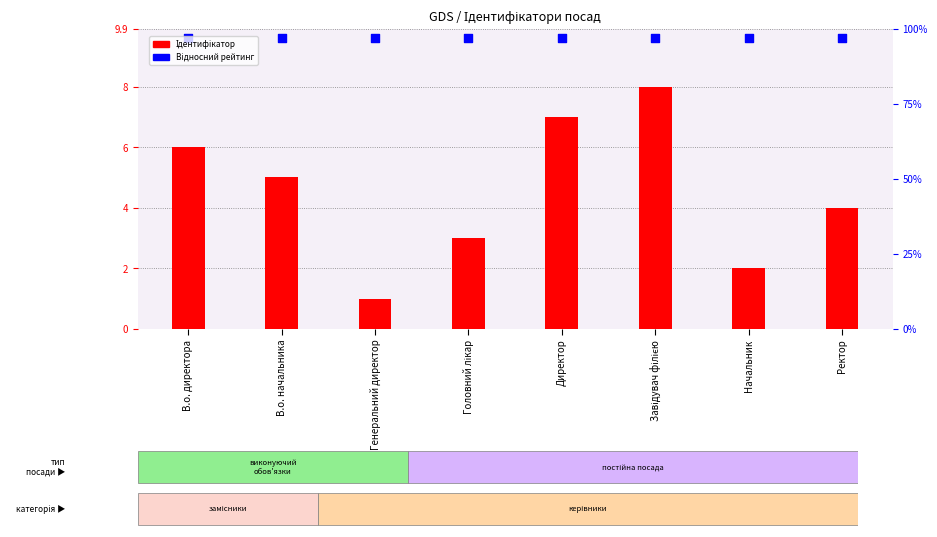

Which series reaches the minimum Y coordinate?

Ідентифікатор